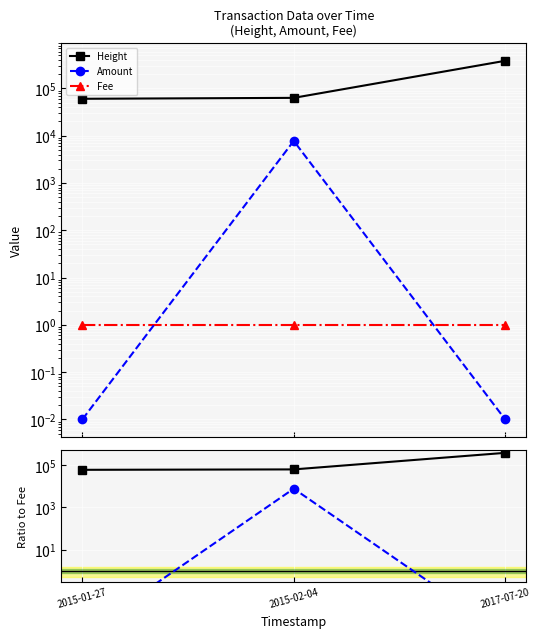

What is the sum of the Height values at 2017-07-20 and 2015-01-27?

444202.0